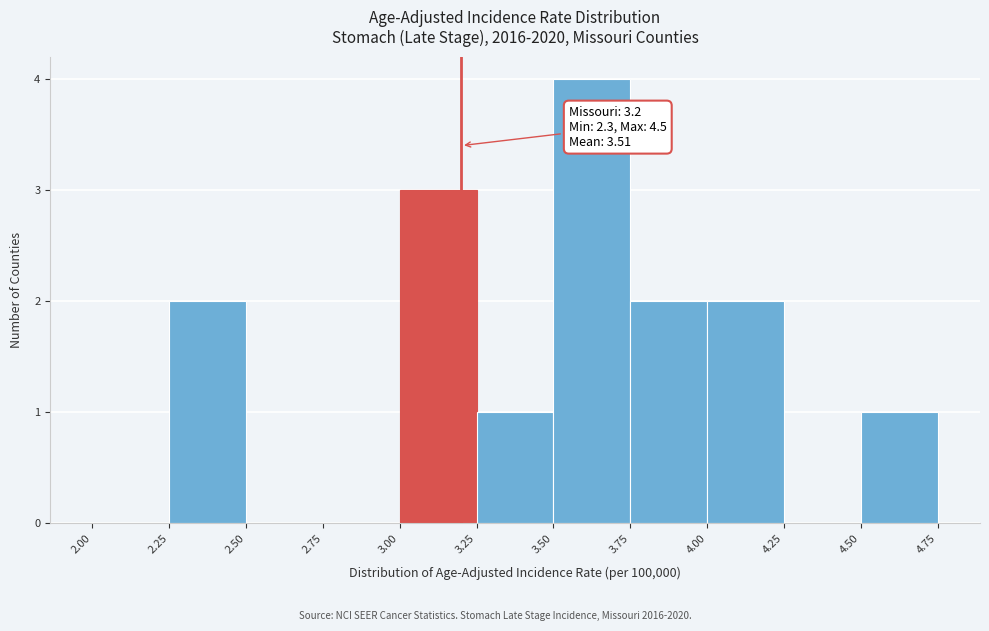

Which range on the x-axis has the tallest bar?

3.50 to 3.75